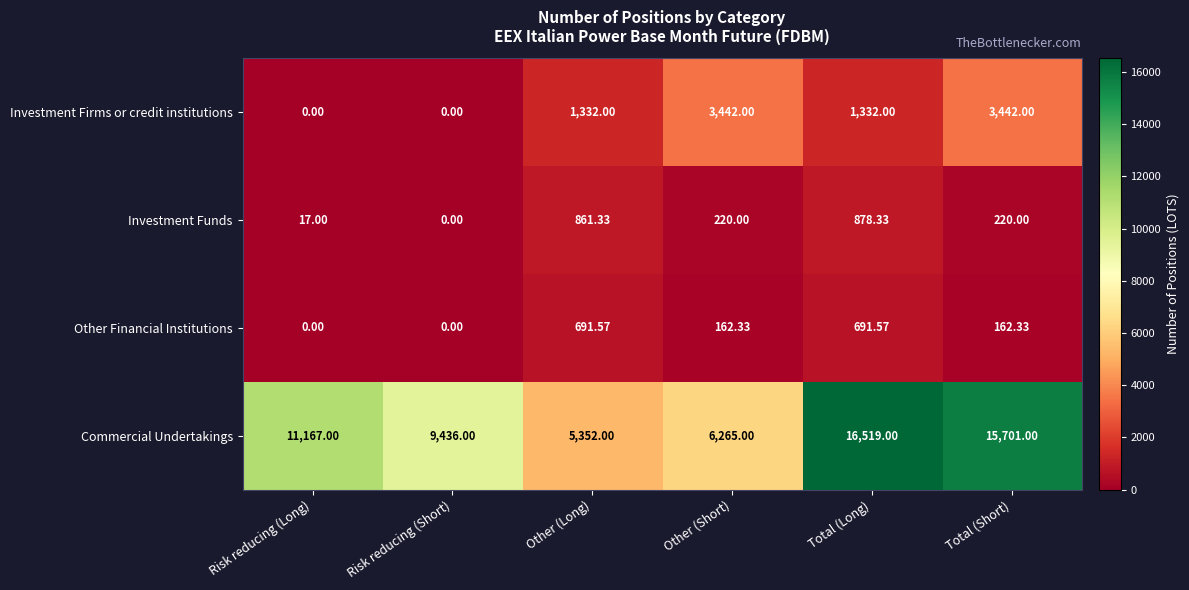

Which series changed the most between Other (Long) and Total (Long)?

Commercial Undertakings